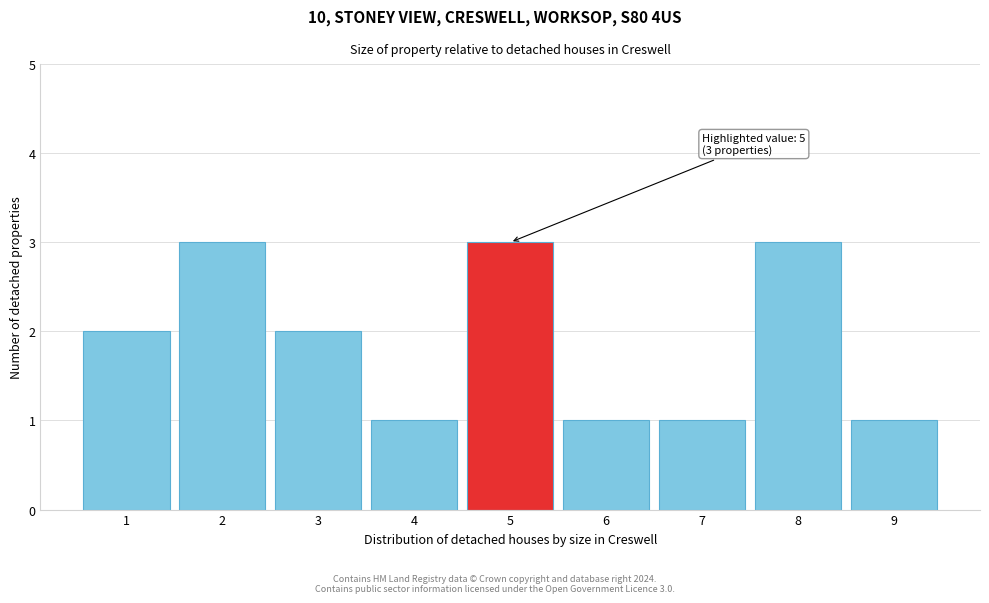

Reading left to right, list all the values displayed in this chart.

1=2	2=3	3=2	4=1	5=3	6=1	7=1	8=3	9=1